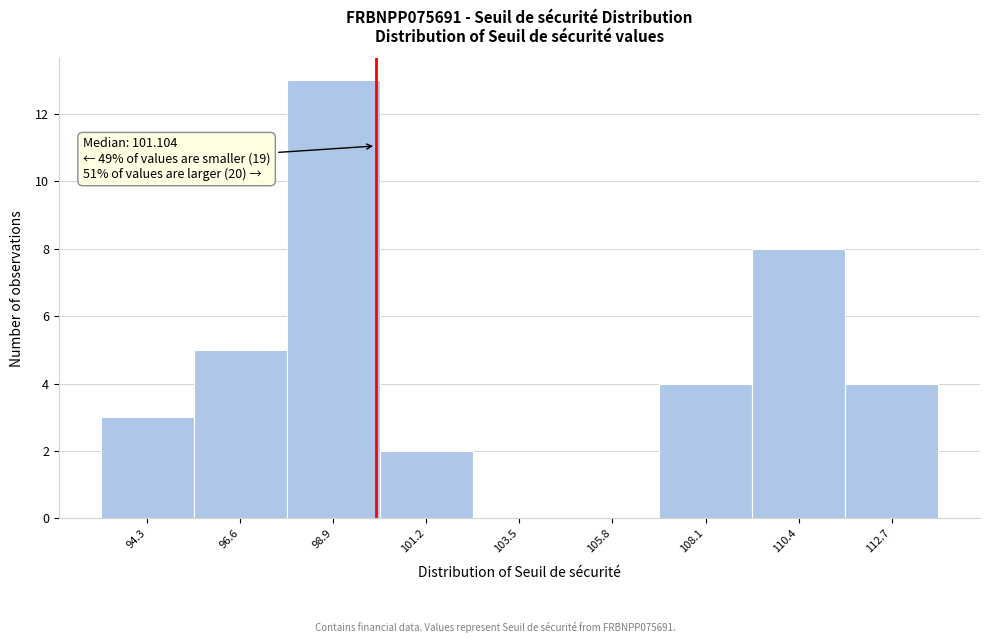

Reading left to right, what are all the values shown in this chart?

94.3=3	96.6=5	98.9=13	101.2=2	103.5=0	105.8=0	108.1=4	110.4=8	112.7=4